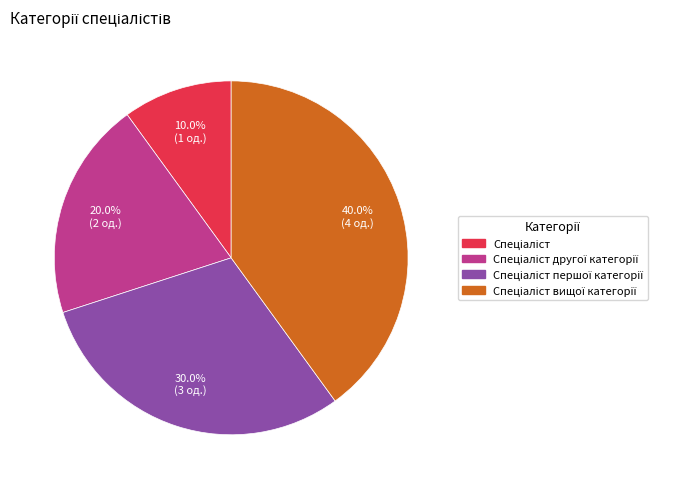

Is there a majority slice in this chart?

No